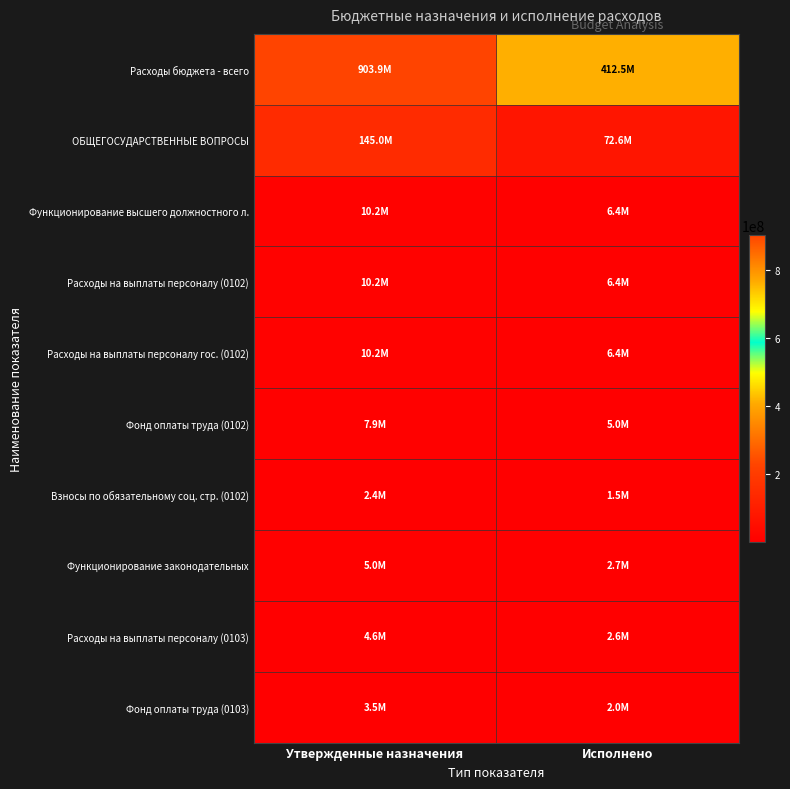

Which series has the widest spread of values?

Расходы бюджета - всего